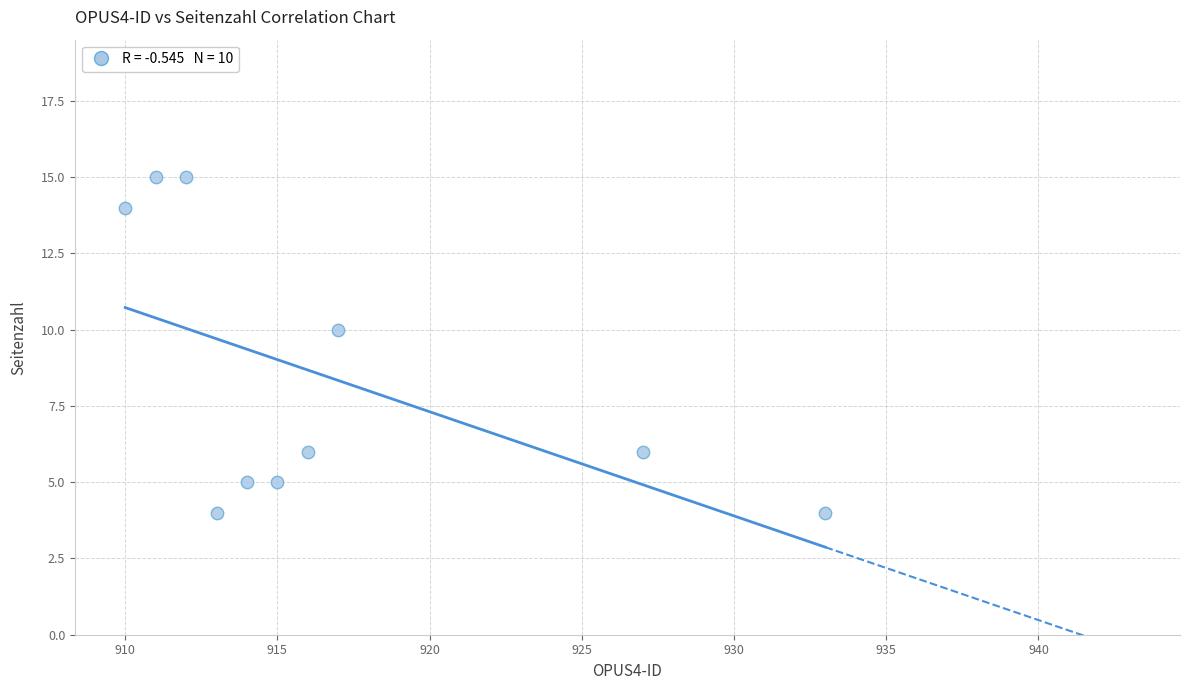

What is the average Y value?

8